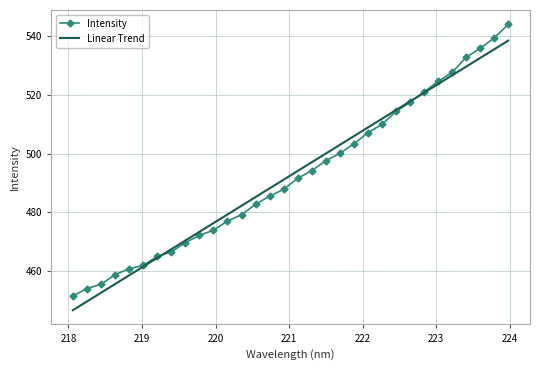

Rank the series by their maximum value, from lowest to highest.

Linear Trend, Intensity